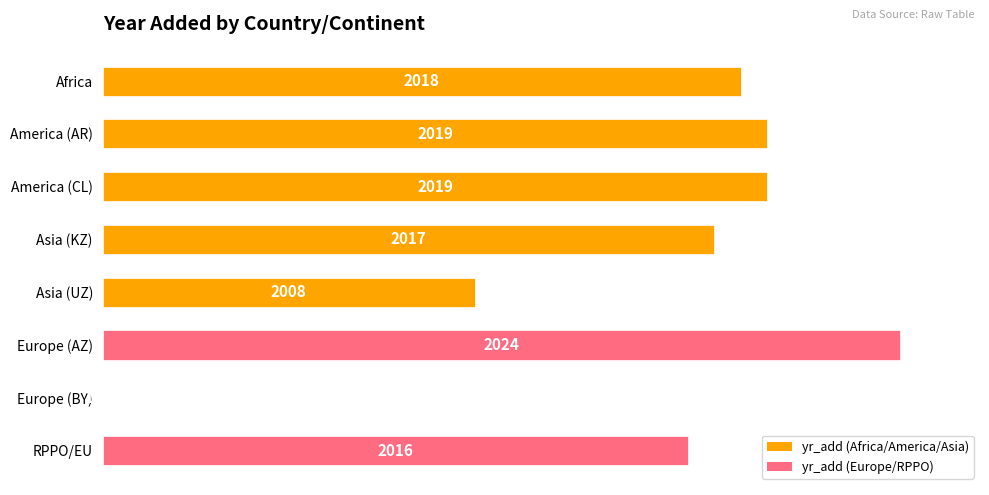

Rank the categories by value from lowest to highest.

Europe (BY), Asia (UZ), RPPO/EU, Asia (KZ), Africa, America (AR), America (CL), Europe (AZ)